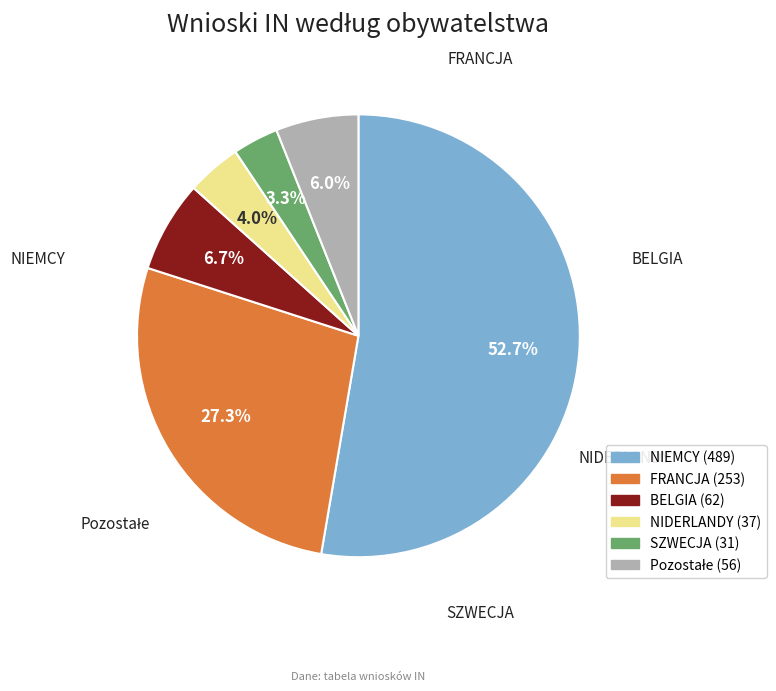

Is the sum of BELGIA and NIDERLANDY greater than half?

No